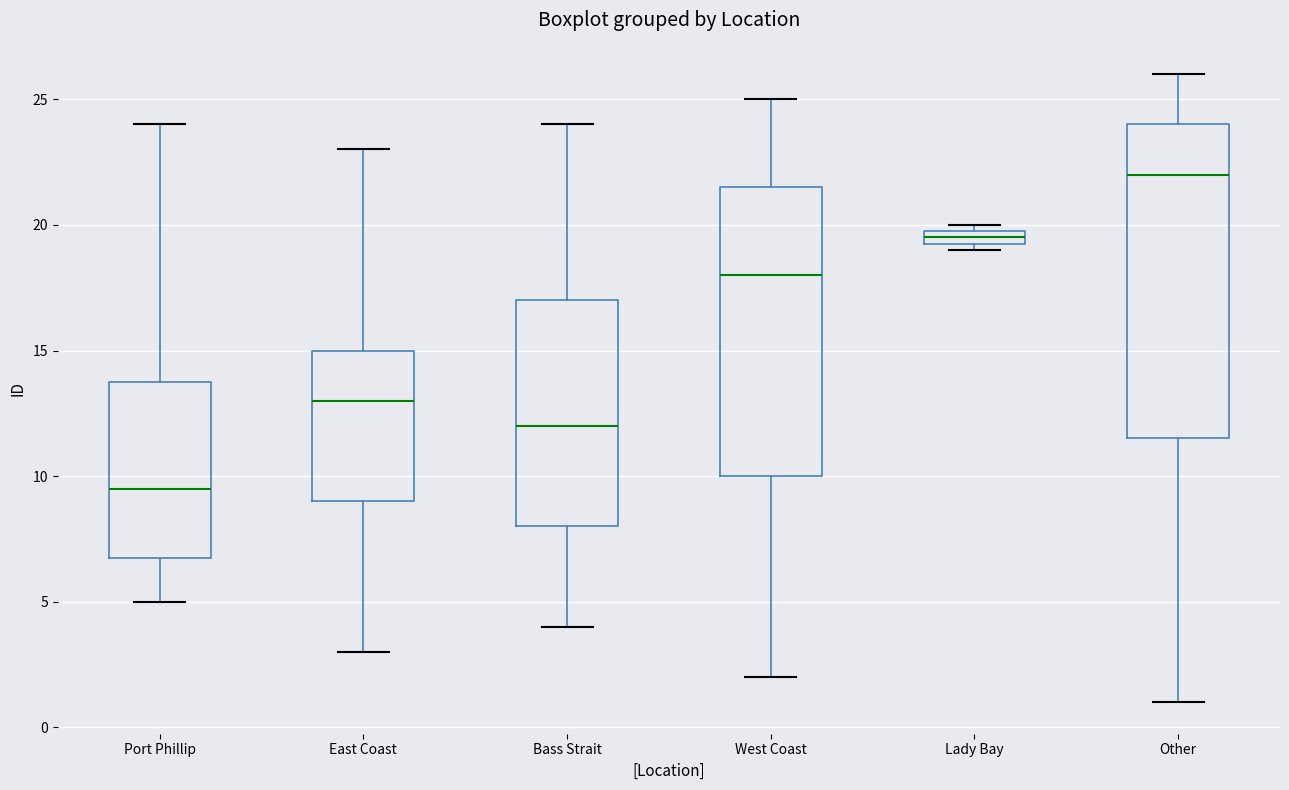

Which box is the tallest, from its lower edge to its upper edge?

Other